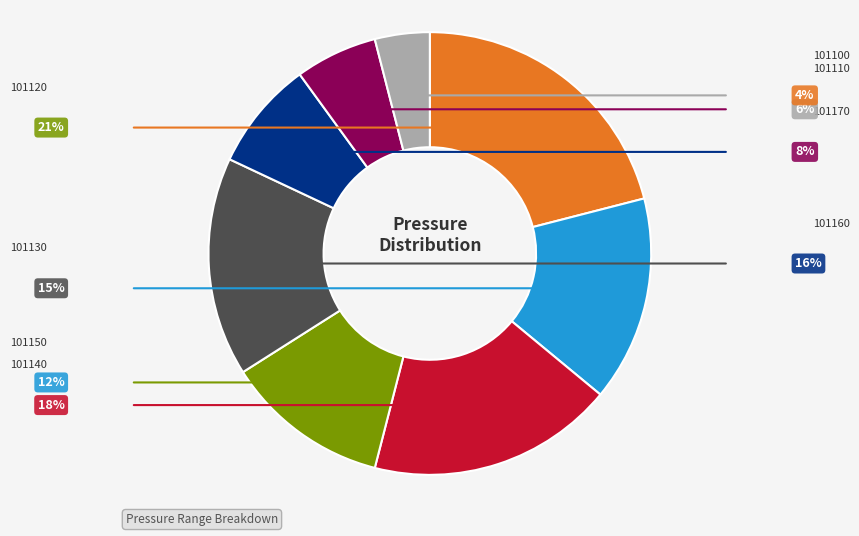

Does 101160 represent more than half of the total?

No